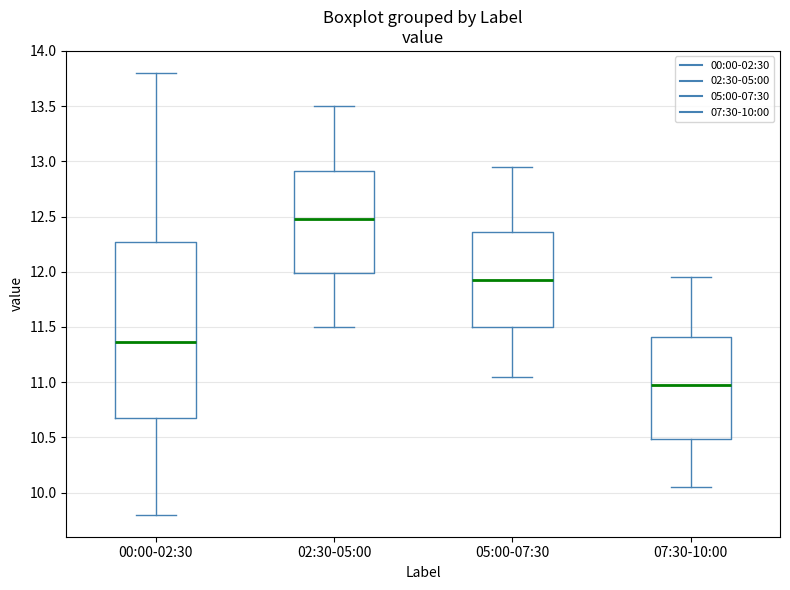

Where does the lower whisker of the box for 07:30-10:00 end on the y-axis? The values are not printed on the chart, so give them approximately, as read against the axis.

10.05